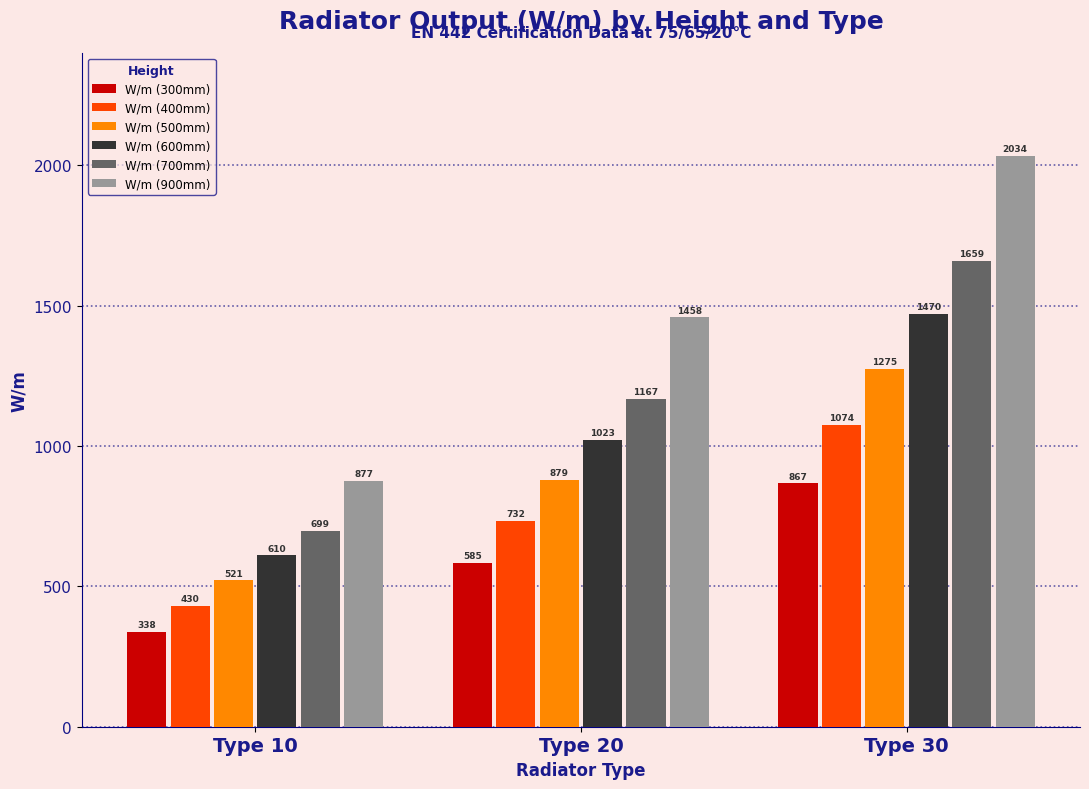

Reading left to right, what are all the values shown in this chart?

W/m (300mm): 338	585	867
W/m (400mm): 430	732	1074
W/m (500mm): 521	879	1275
W/m (600mm): 610	1023	1470
W/m (700mm): 699	1167	1659
W/m (900mm): 877	1458	2034